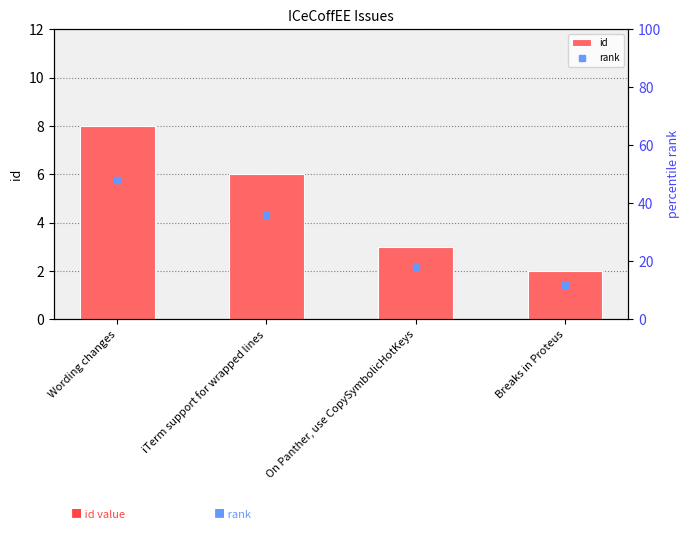

How many values are between 3 and 8?

3